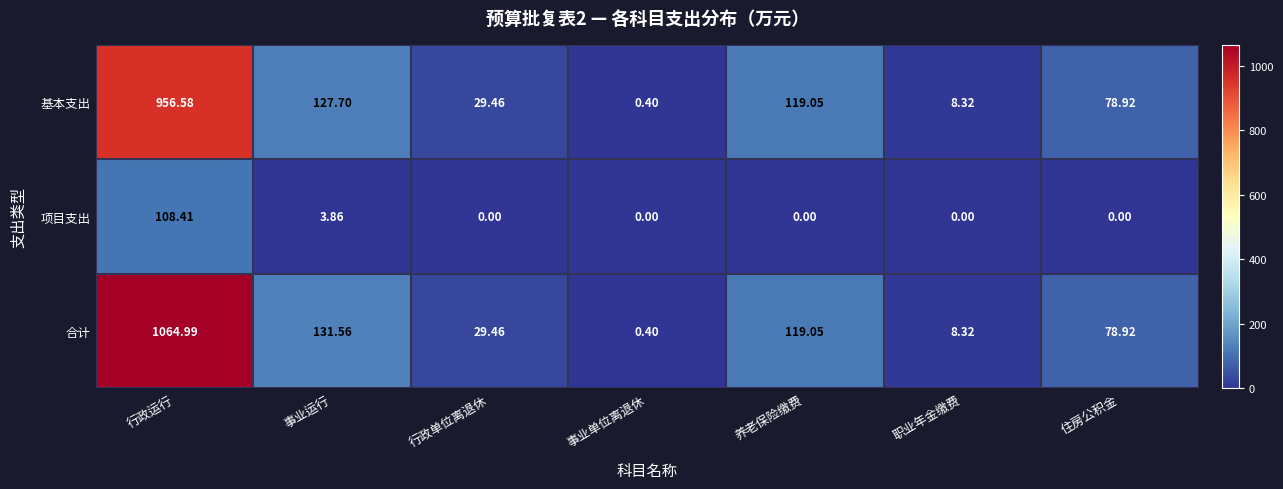

Which series has the widest spread of values?

合计